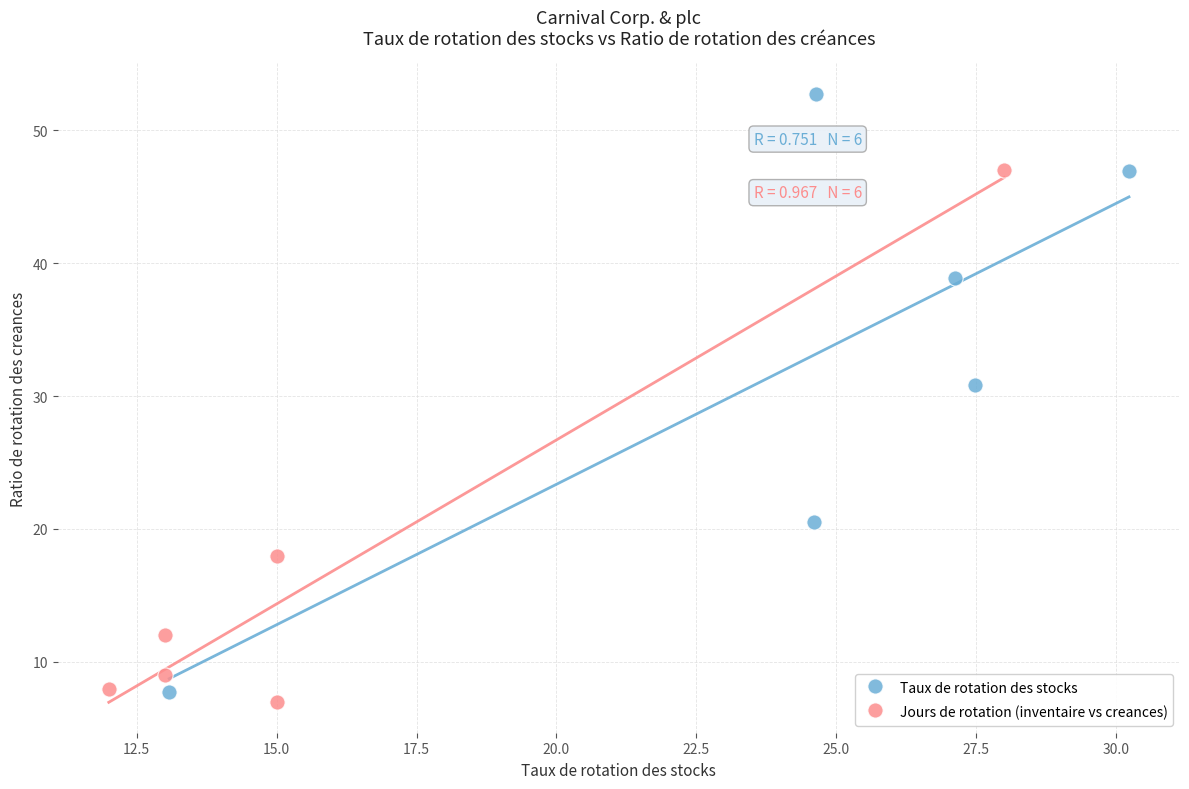

Which series reaches the maximum Y coordinate?

Taux de rotation des stocks